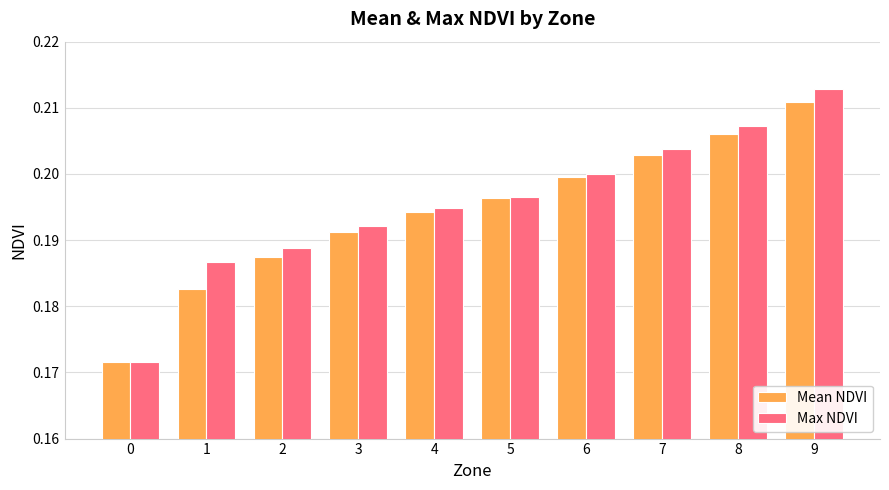

How many bars are there in each group?

2